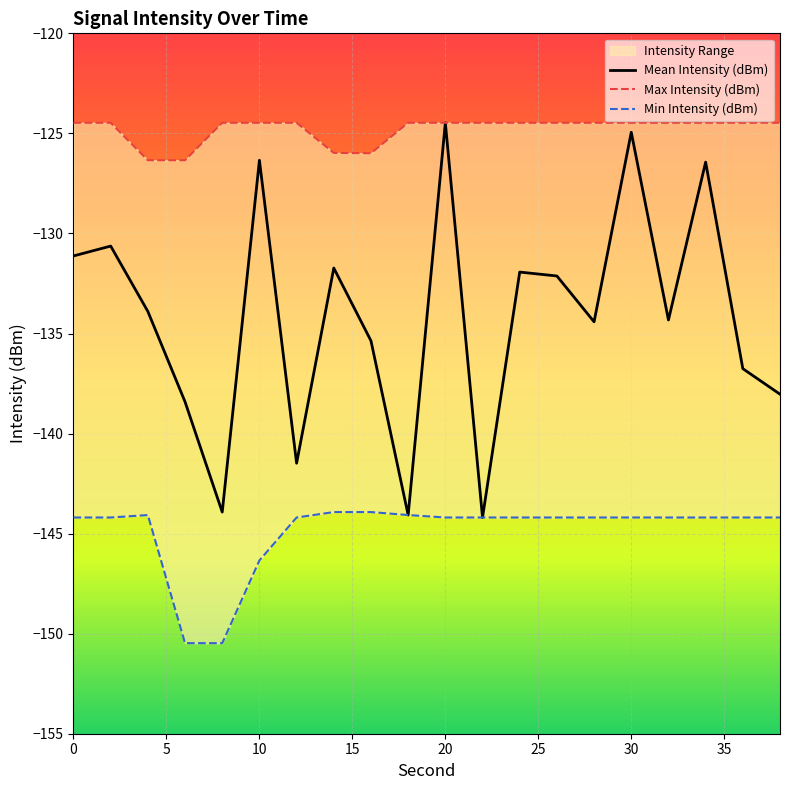

The Mean Intensity (dBm) series shows -71.1 at 10. True or false?

False